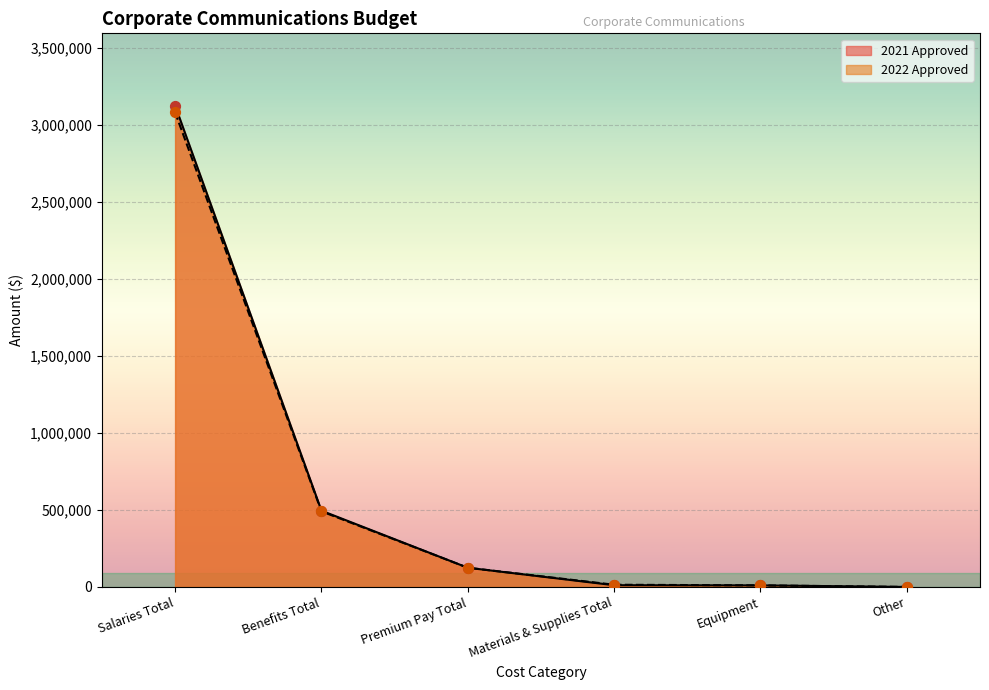

Is the value of 2021 Approved at Equipment greater than the value of 2022 Approved at Equipment?

No